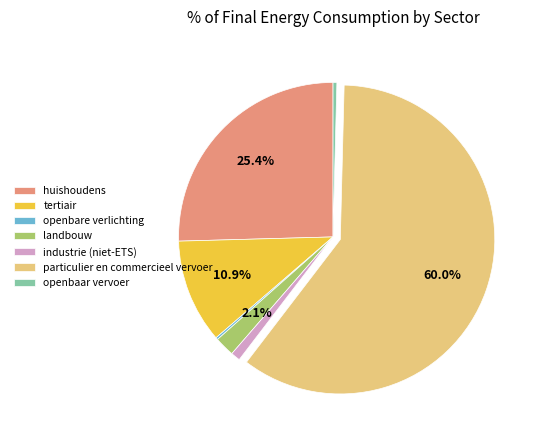

Between openbaar vervoer and huishoudens, which is larger?

huishoudens